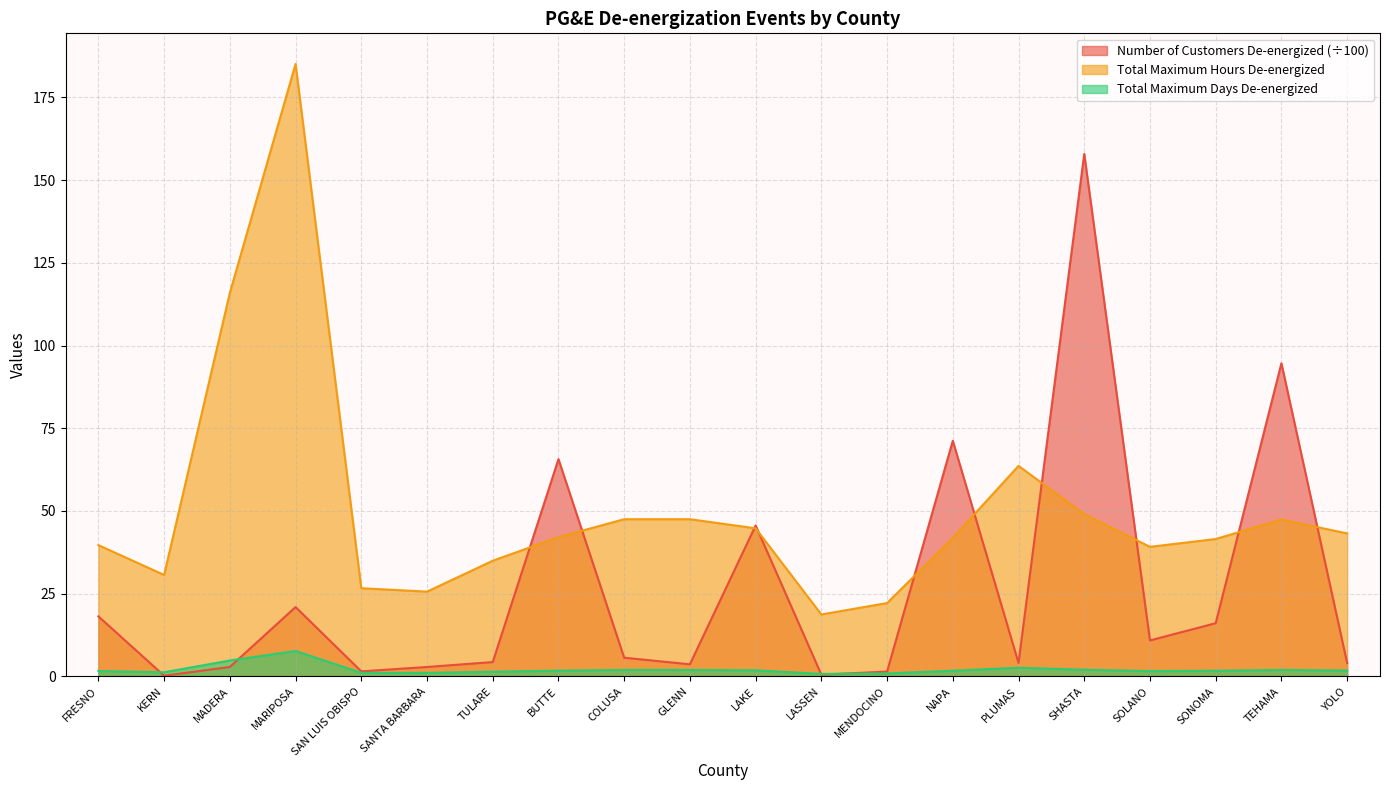

How many lines are shown in the chart?

3